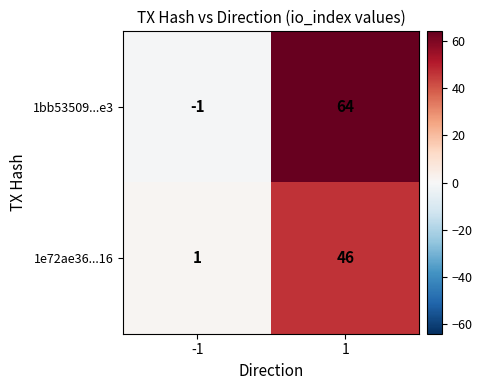

What is the approximate value of 1e72ae36...16 at 1, to the nearest 5?

45